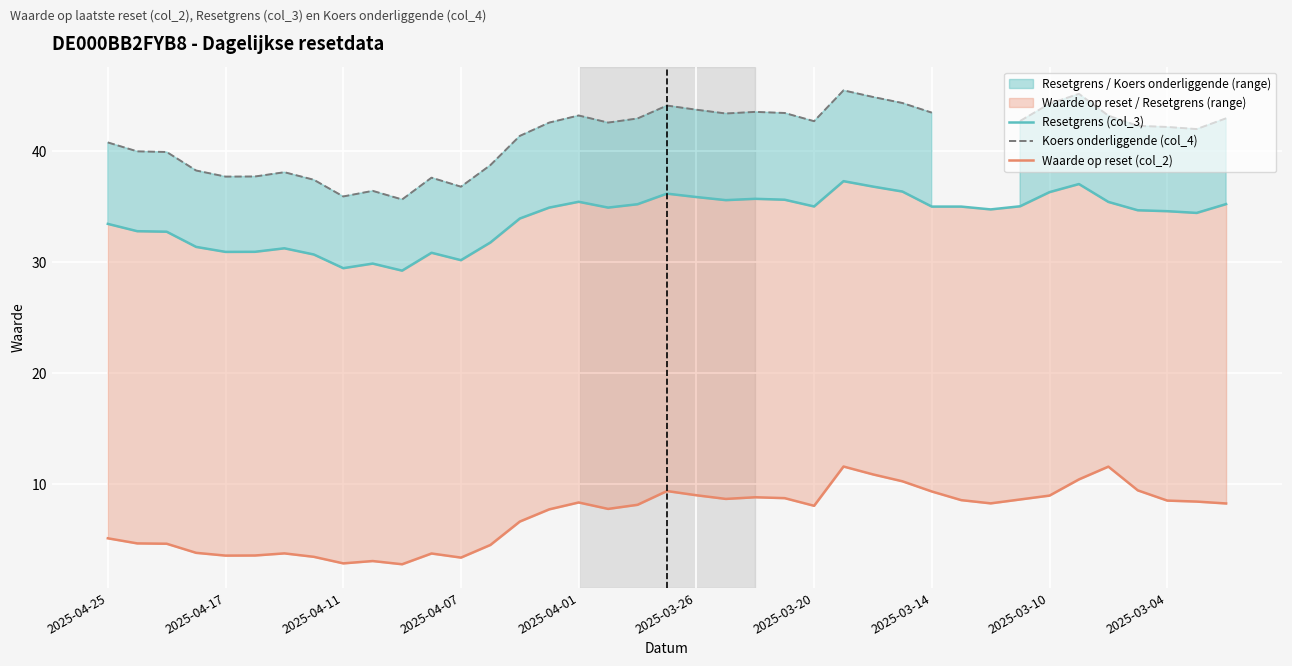

Count the number of categories in the chart.

39